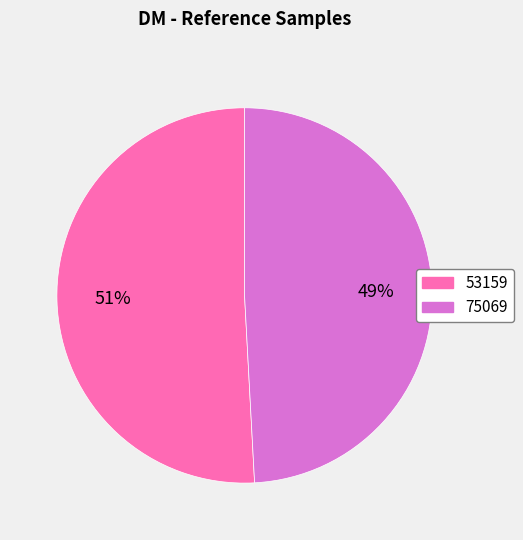

Count the number of slices in the pie.

2